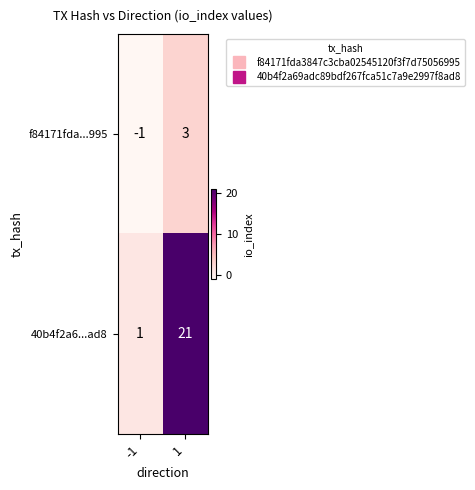

Reading left to right, extract all data points from this chart.

f84171fda...995: -1=-1	1=3
40b4f2a6...ad8: -1=1	1=21